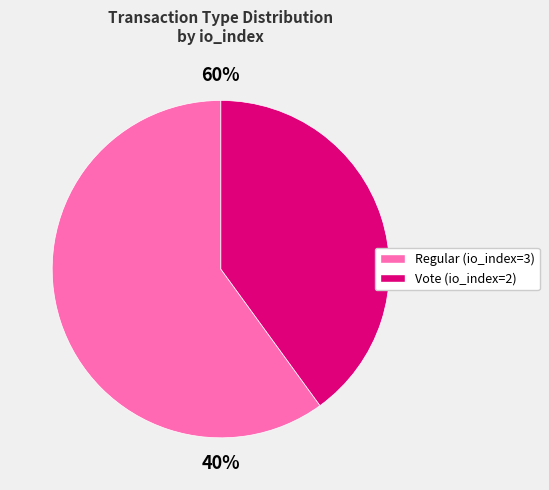

How much of the chart is everything except Regular (io_index=3)?

40.0%